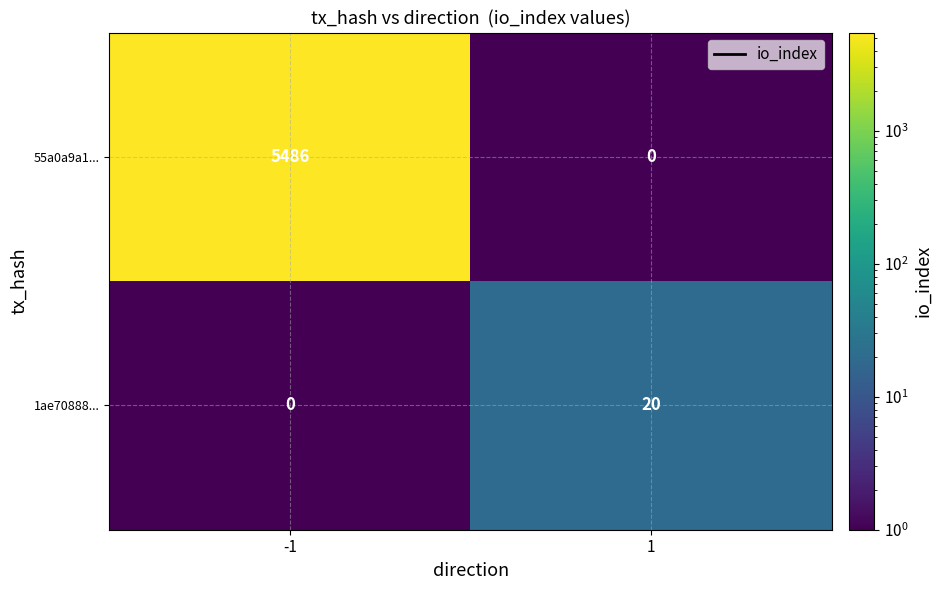

The 1ae70888... series shows 5 at 1. True or false?

False